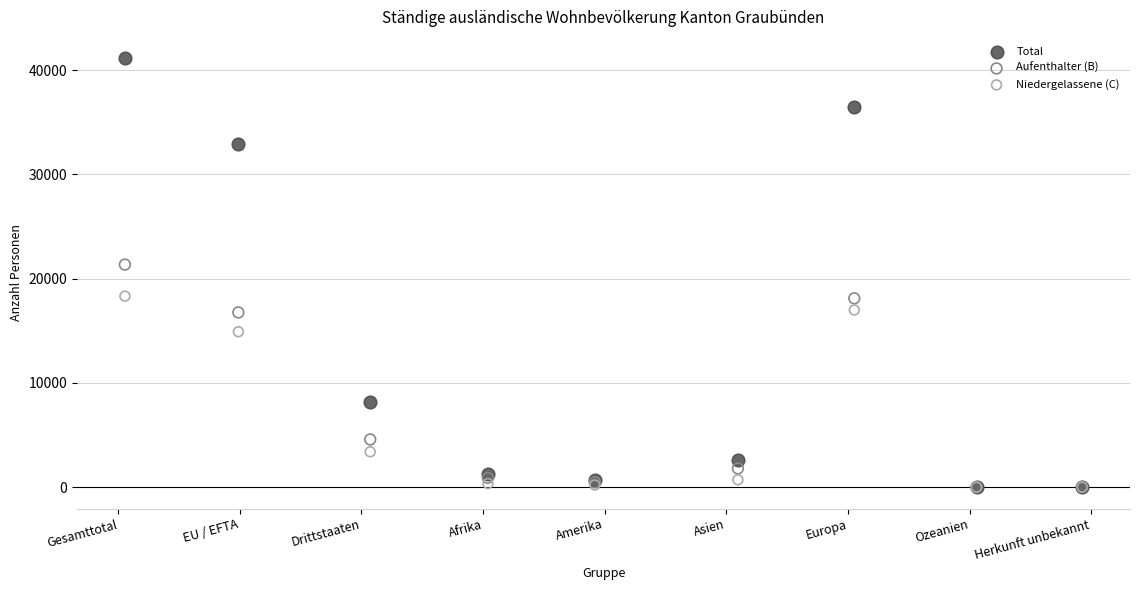

Which series has the largest Y range (max minus min)?

Total